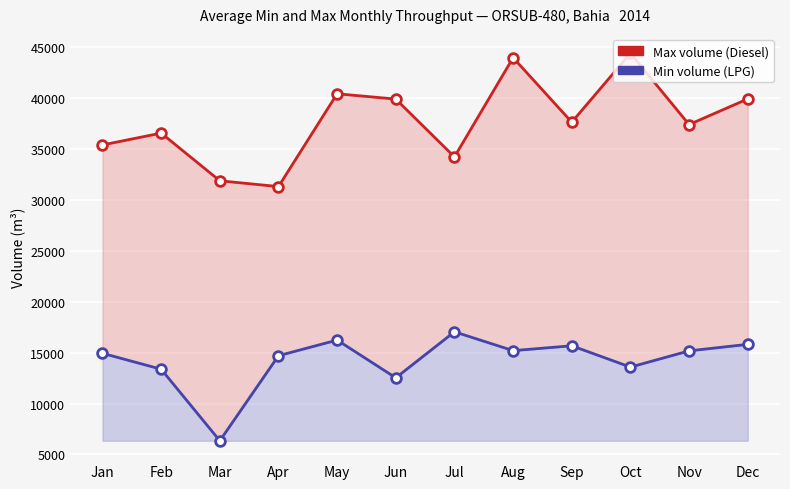

At which label is Max volume (Diesel) closest to 37811?

Sep